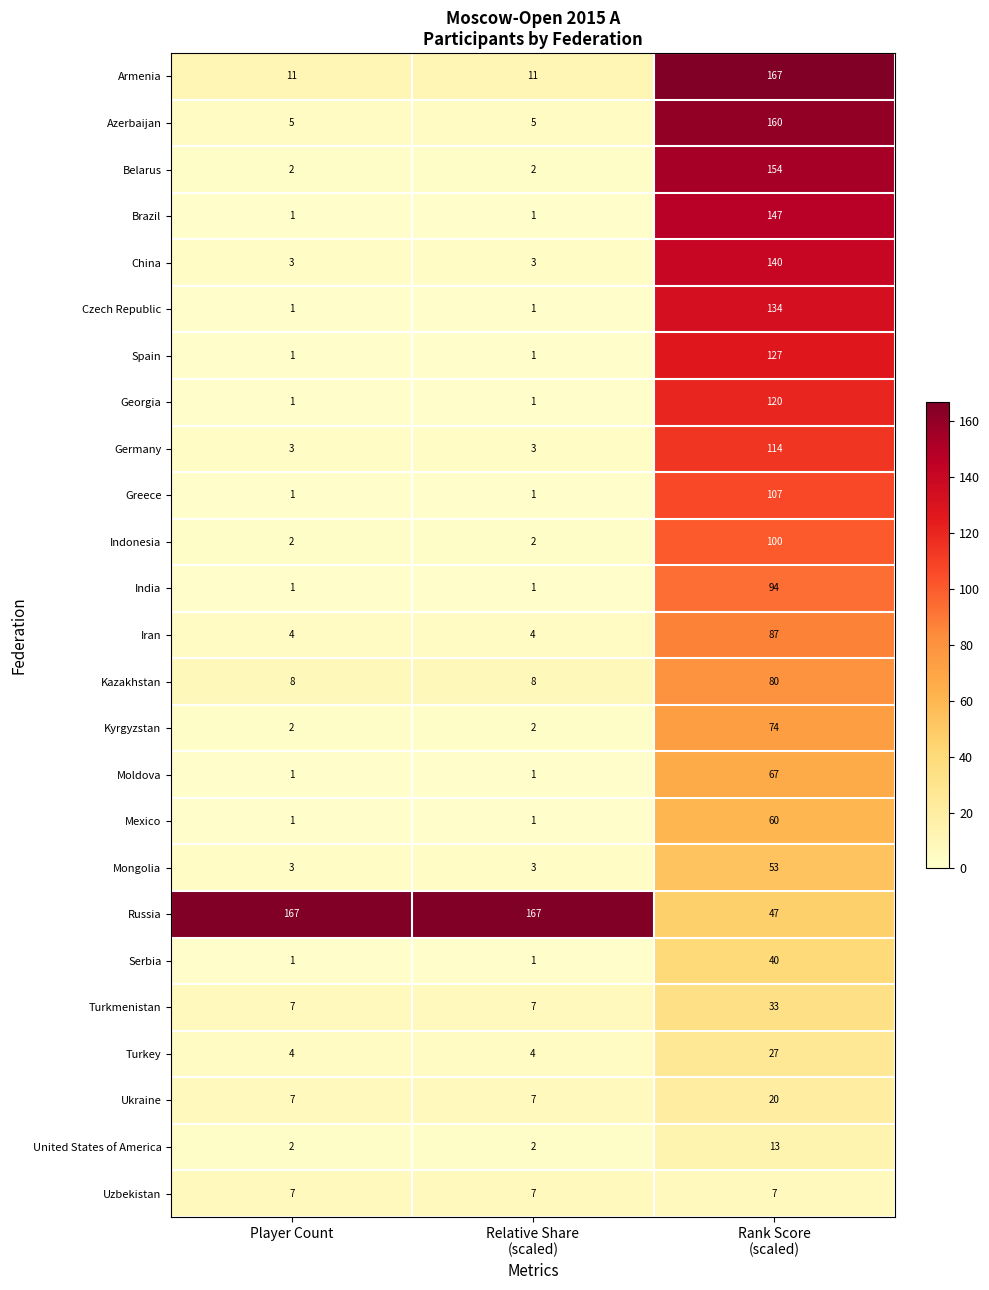

The value of Mexico at Player Count is 1. True or false?

True